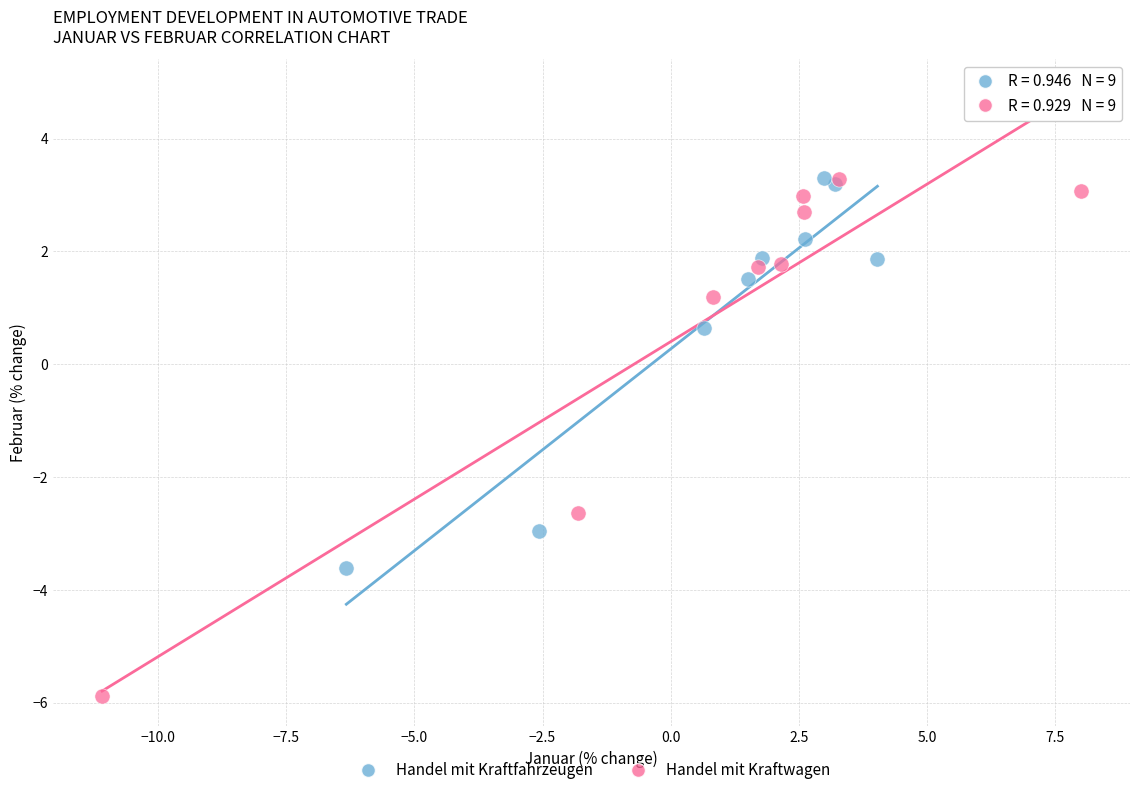

Which series contains the lowest Y value?

Handel mit Kraftwagen